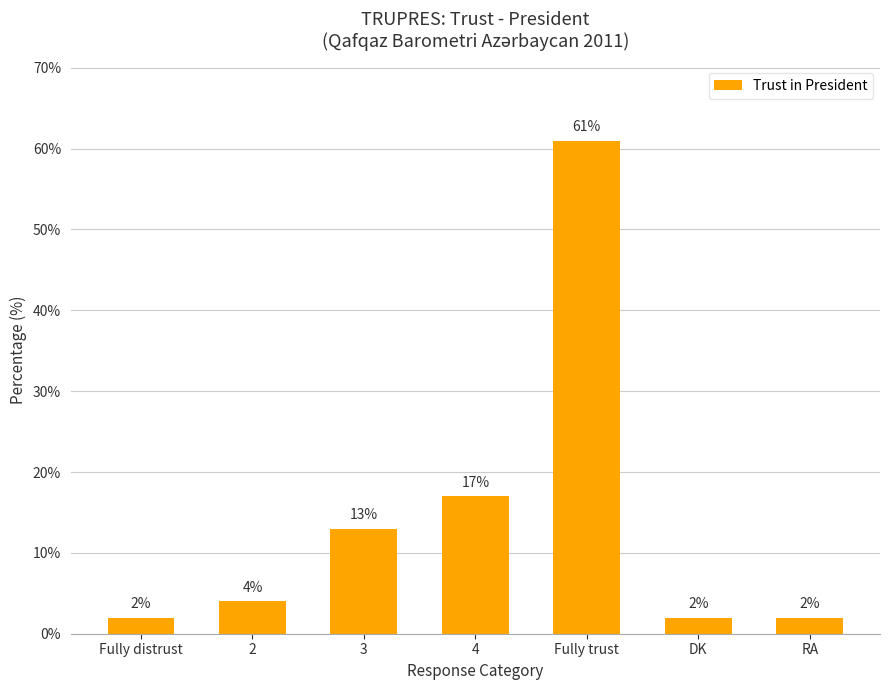

What is the label of the 4th bar from the right?

4